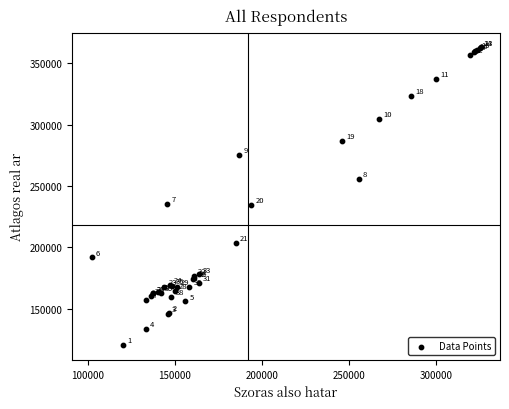

What Y value in the scatter plot is closest to 241666?

235506